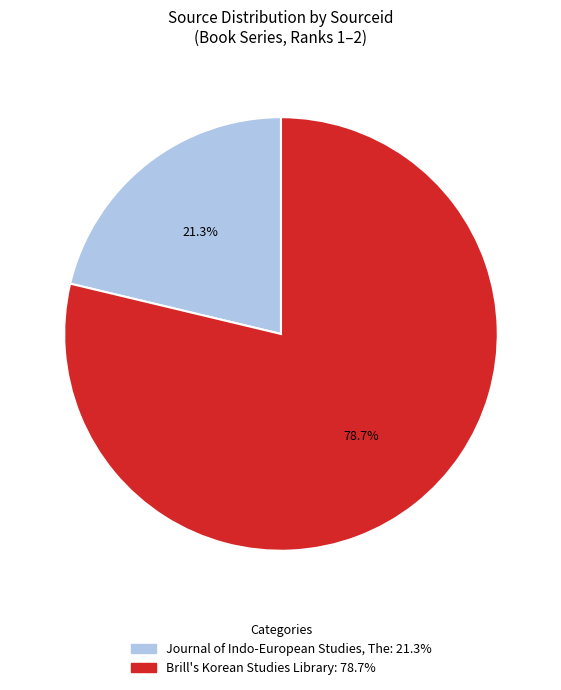

Rank the categories by value from highest to lowest.

Brill's Korean Studies Library, Journal of Indo-European Studies, The